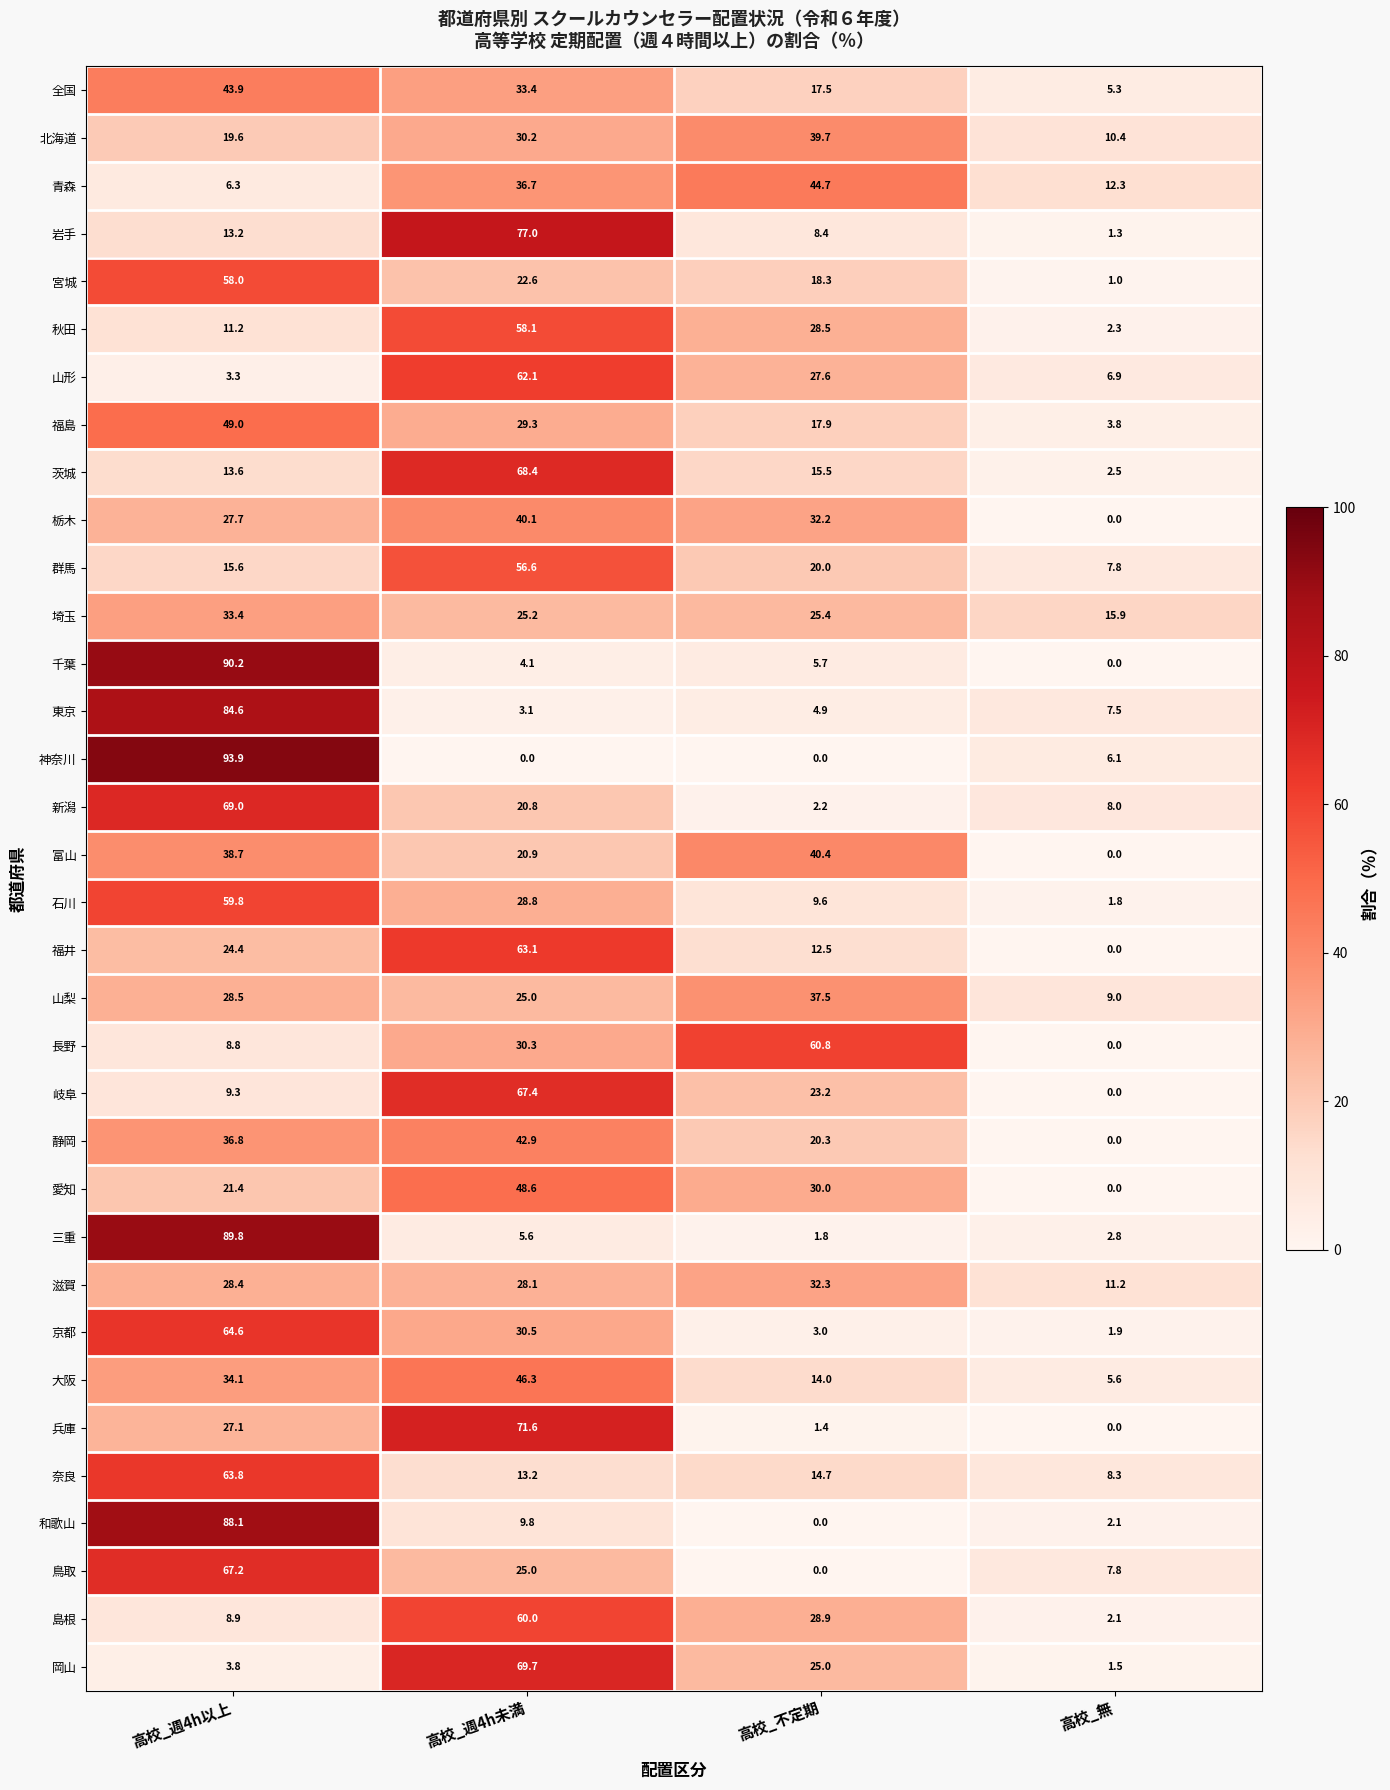

Rank the series by their maximum value, from lowest to highest.

滋賀, 埼玉, 山梨, 北海道, 栃木, 富山, 静岡, 全国, 青森, 大阪, 愛知, 福島, 群馬, 宮城, 秋田, 石川, 島根, 長野, 山形, 福井, 奈良, 京都, 鳥取, 岐阜, 茨城, 新潟, 岡山, 兵庫, 岩手, 東京, 和歌山, 三重, 千葉, 神奈川